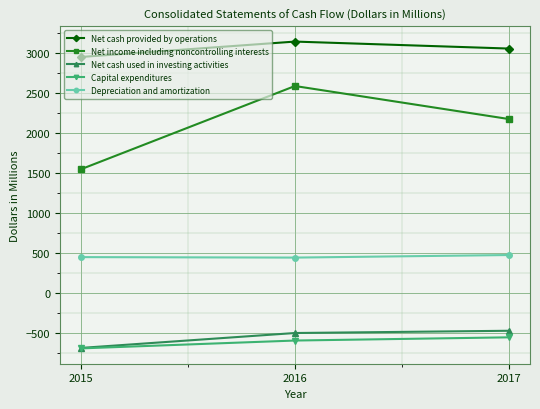

Rank the categories by Net income including noncontrolling interests value from lowest to highest.

2015, 2017, 2016